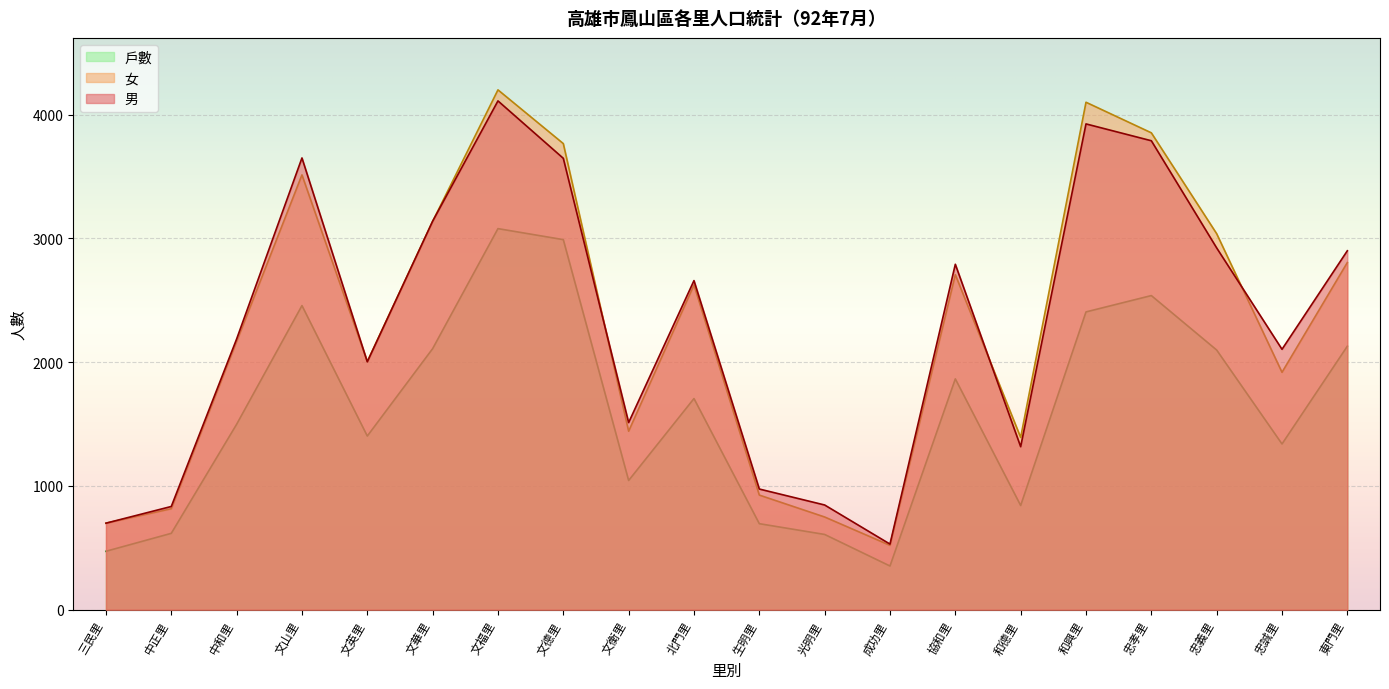

True or false: 男 and 戶數 cross at least once.

False